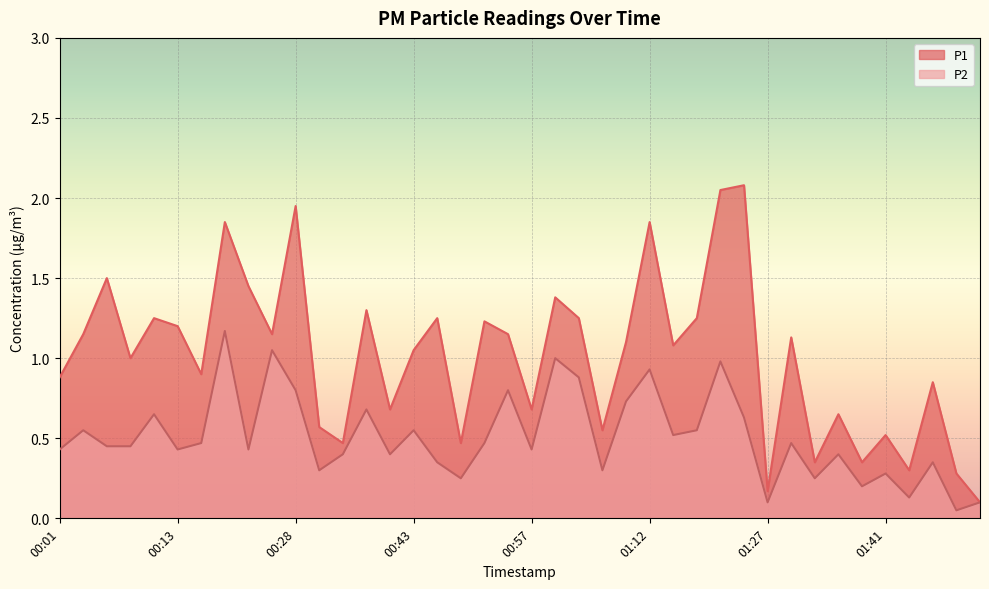

What is the value of the P1 point at the 2nd from the left?

1.1